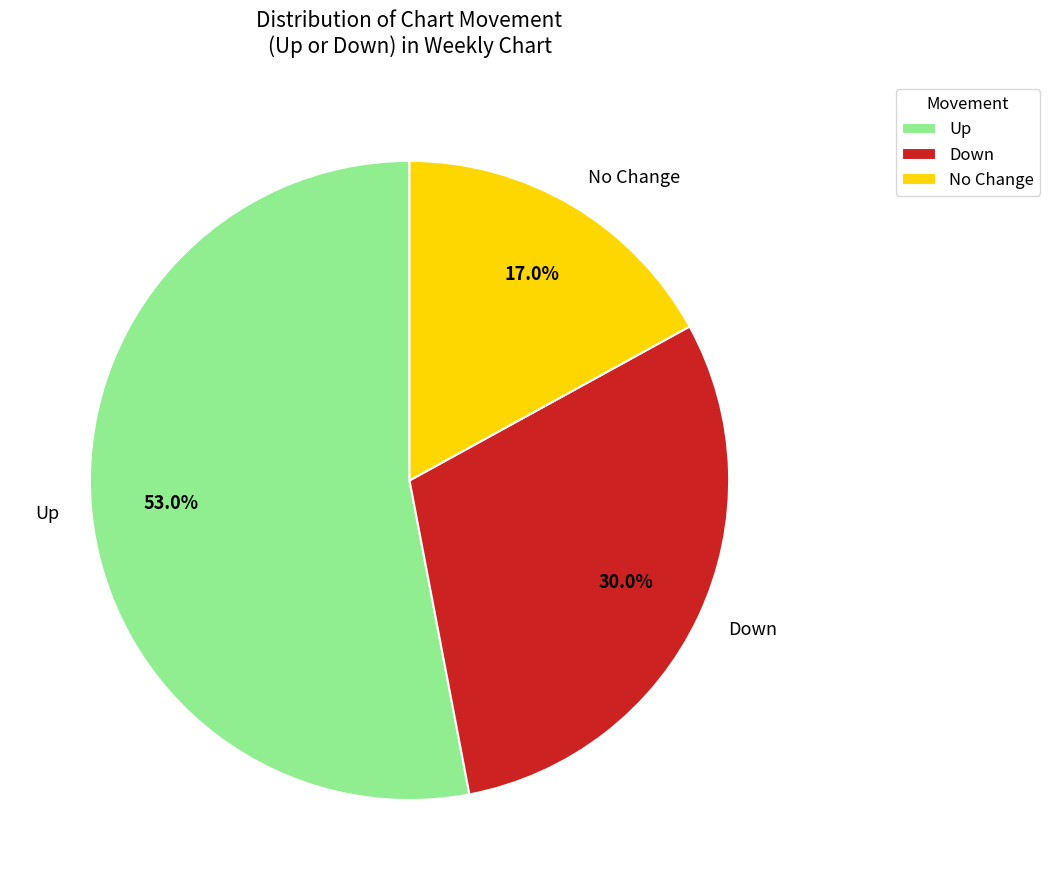

What percentage do Up and Down together represent?

83.0%